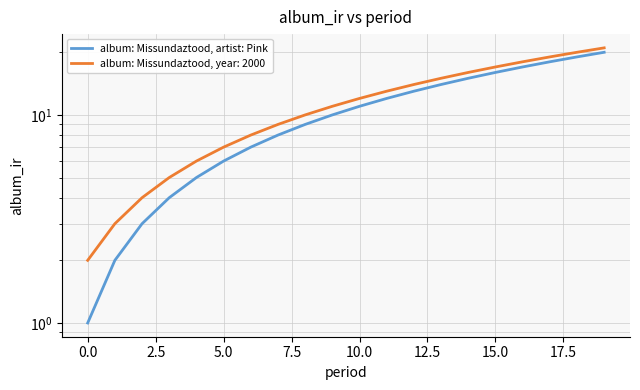

What is the label of the 20th point from the left?

19